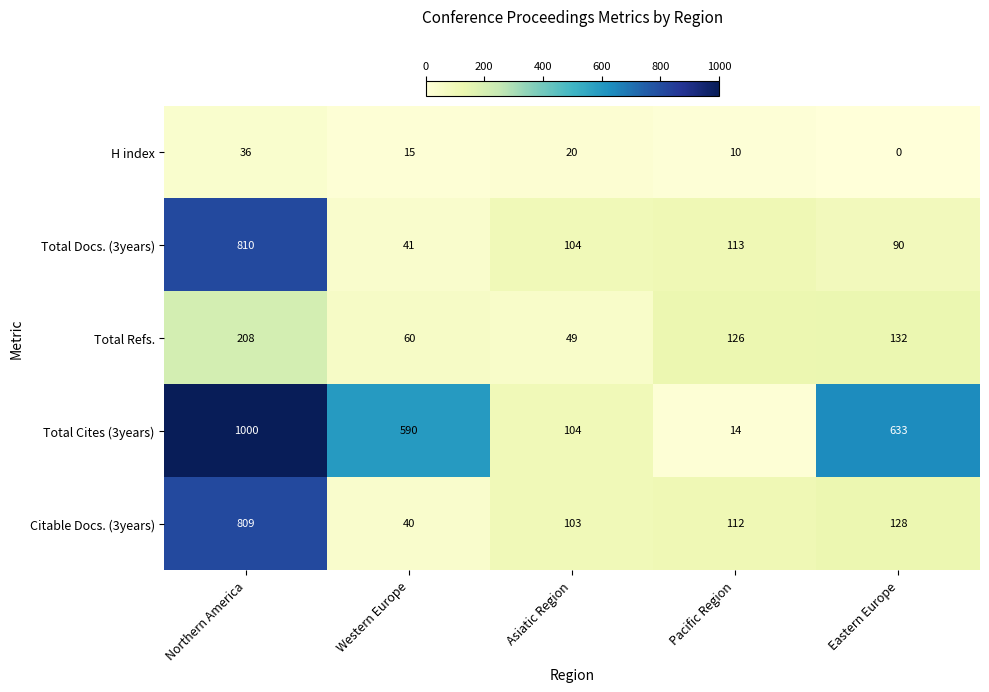

Which label corresponds to the largest value in the chart?

Northern America